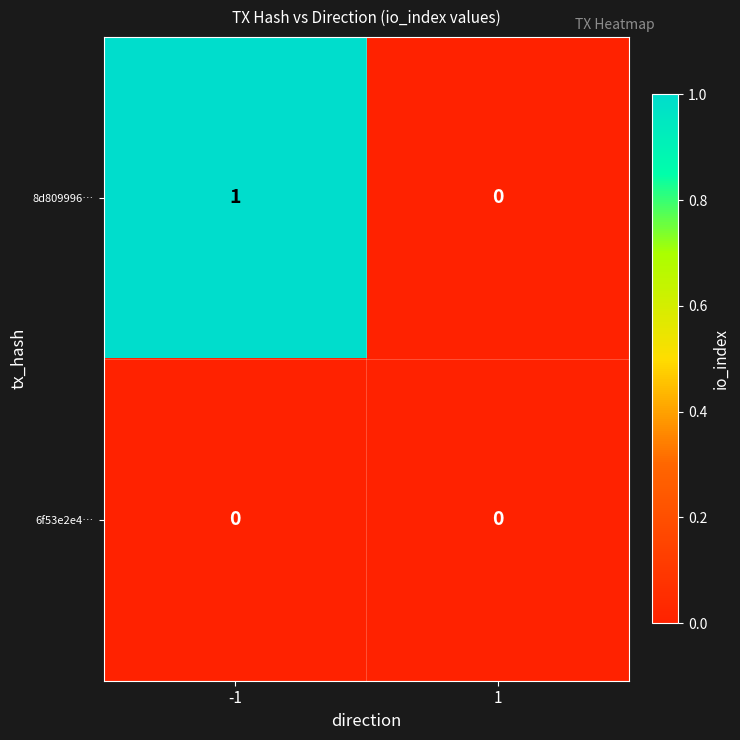

Reading left to right, extract all data points from this chart.

8d809996…: -1=1	1=0
6f53e2e4…: -1=0	1=0